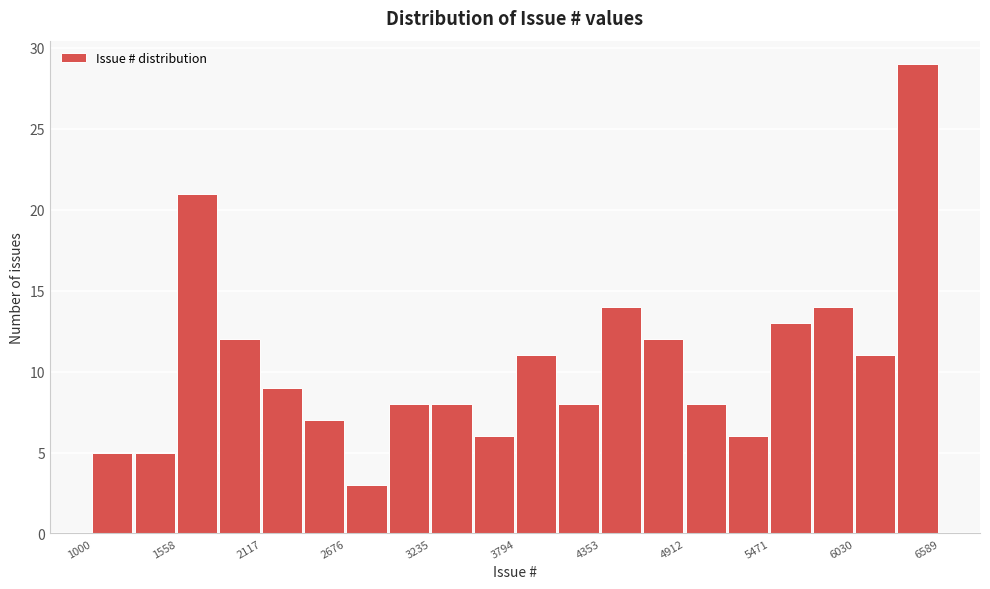

Read against the x-axis, roughly where is the centre of the tallest bar?

6400